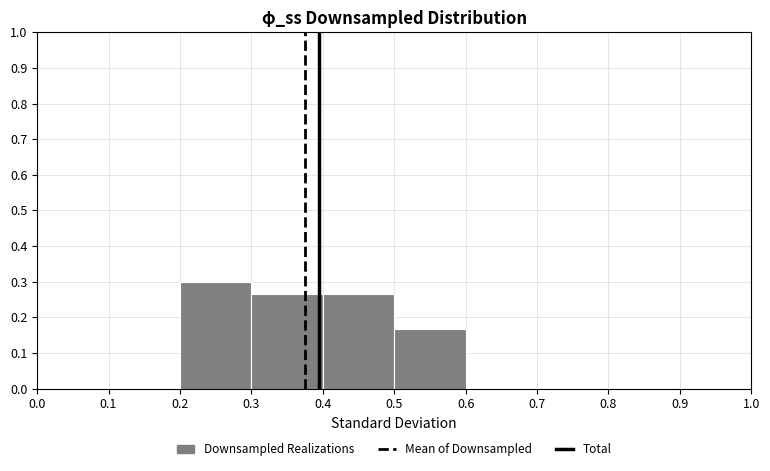

What is the height of the bar covering 0.3 to 0.4 on the x-axis? The values are not printed on the chart, so give them approximately, as read against the axis.

0.27